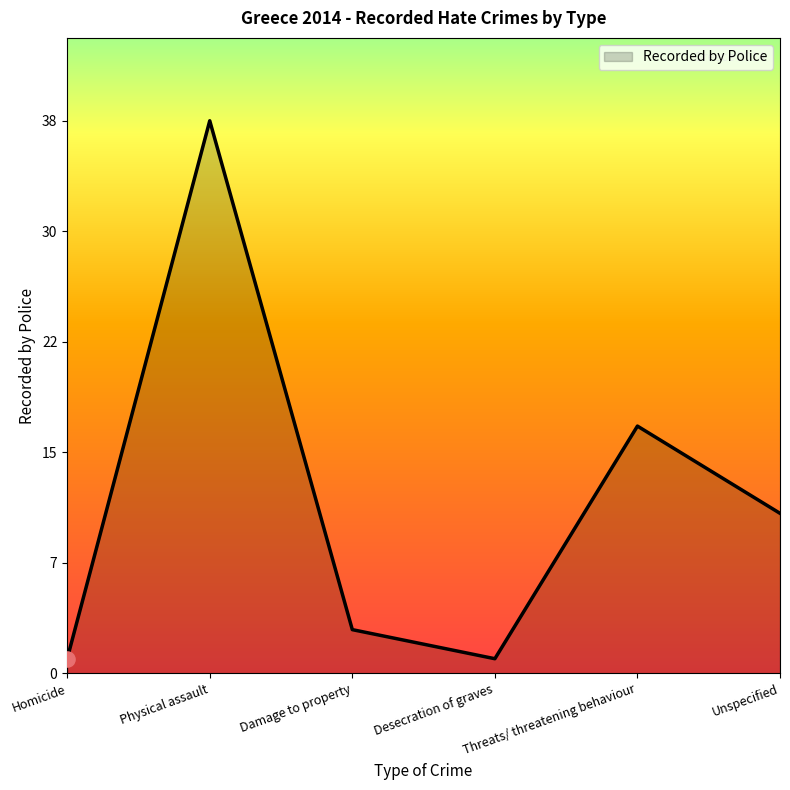

What is the ratio of the value at Damage to property to the value at Unspecified?

0.3